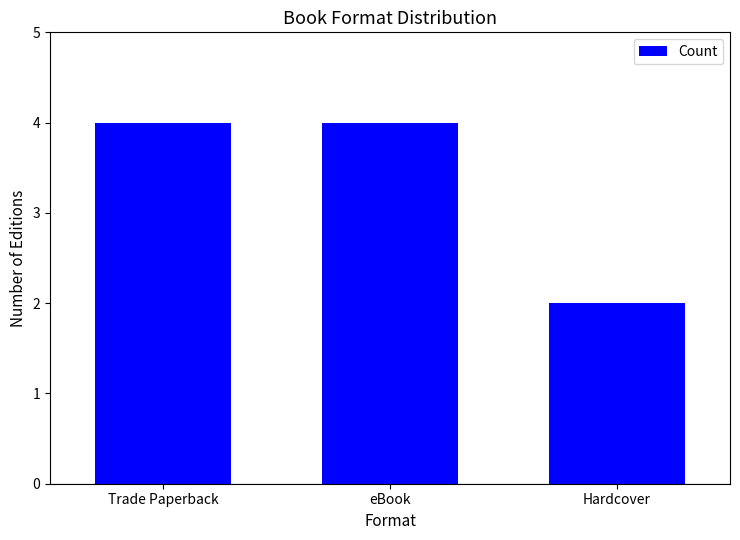

What is the greatest value displayed?

4